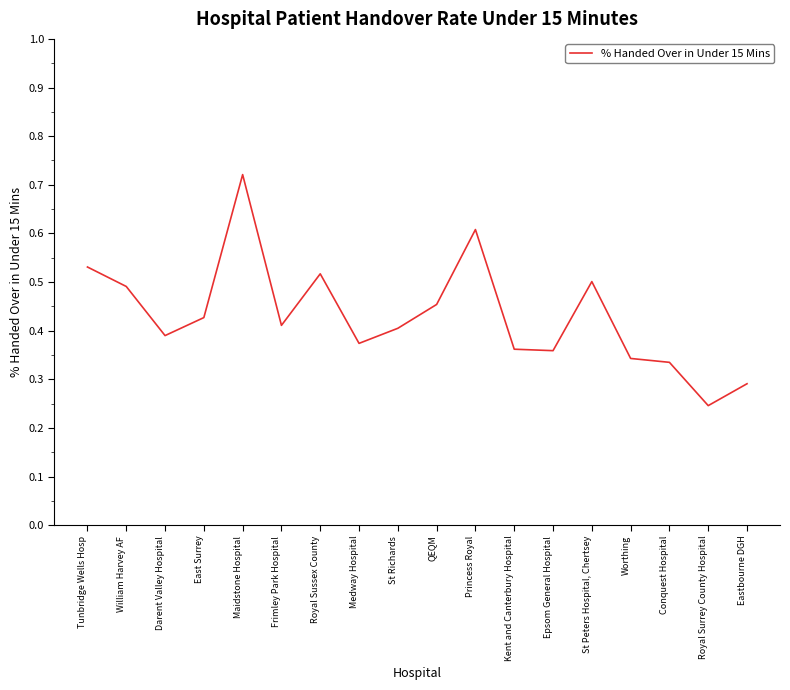

How many categories are shown in the chart?

18